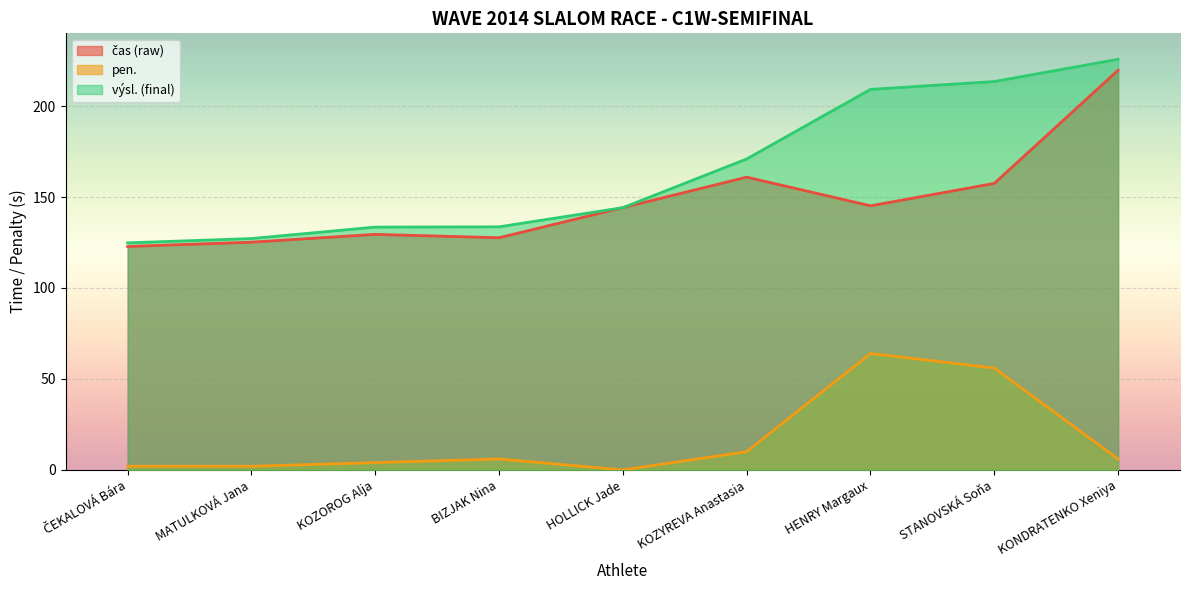

True or false: výsl. (final) has a value of 37.4 at ČEKALOVÁ Bára.

False